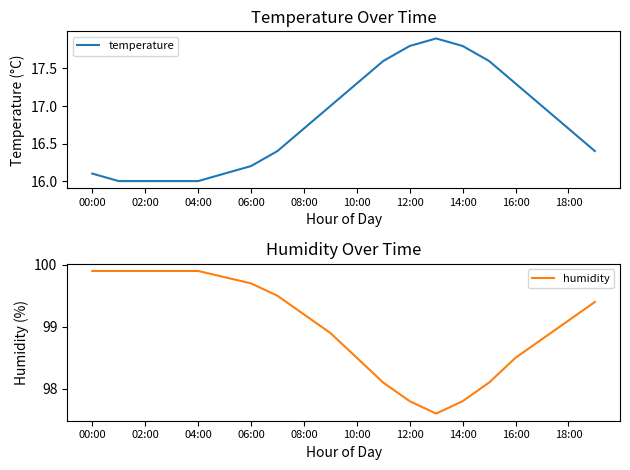

Where is the first local minimum for humidity?

13